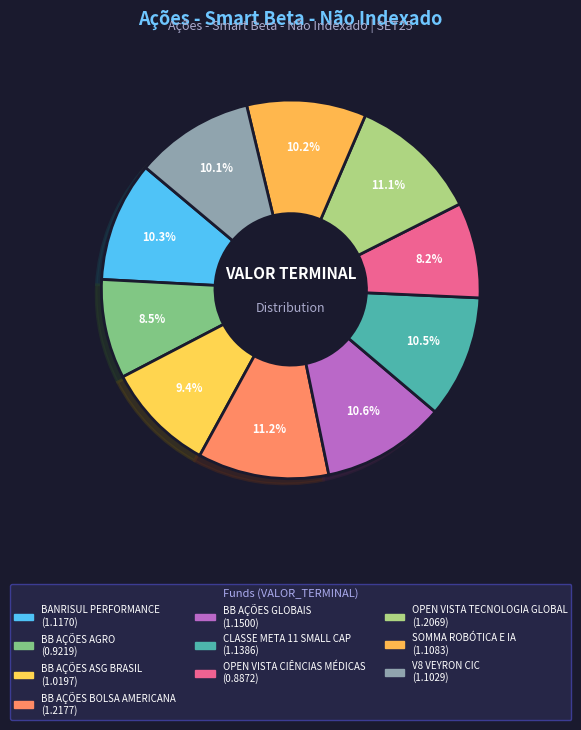

To the nearest percent, what portion does BB AÇÕES AGRO represent?

8%